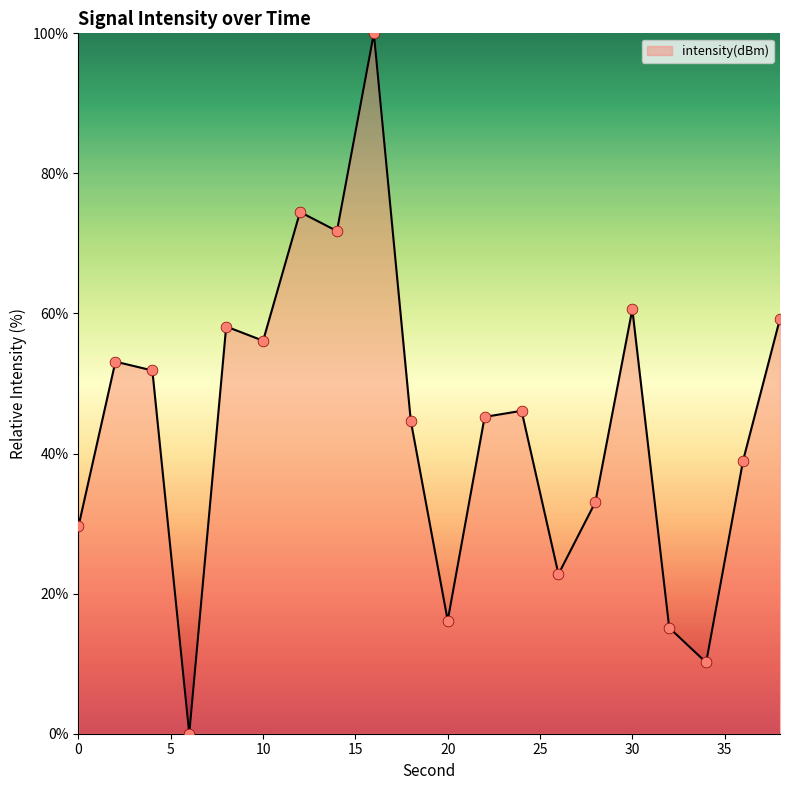

What is the greatest value displayed?

100.0